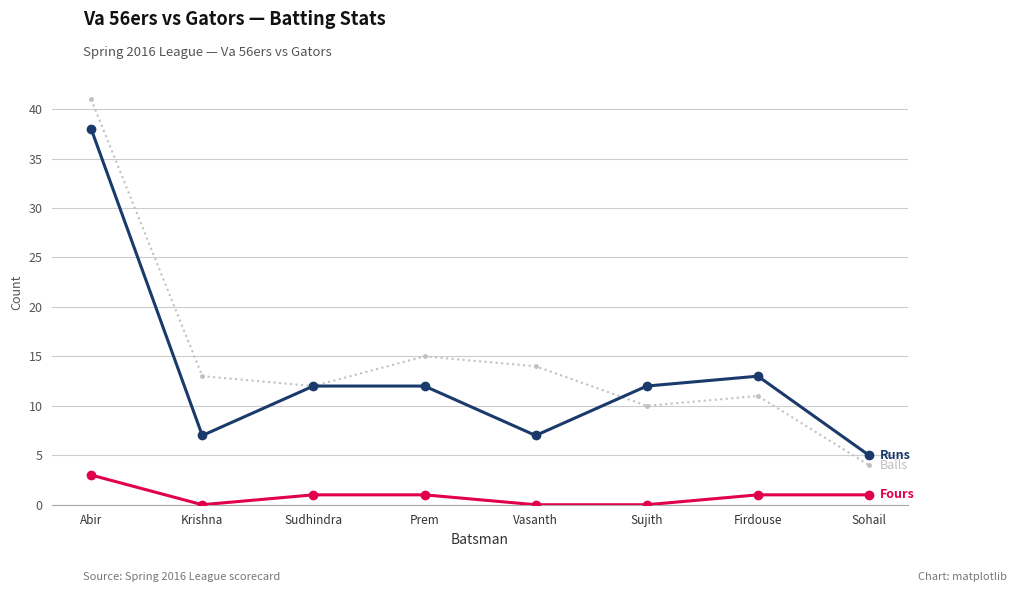

What is the maximum value shown in the chart?

41